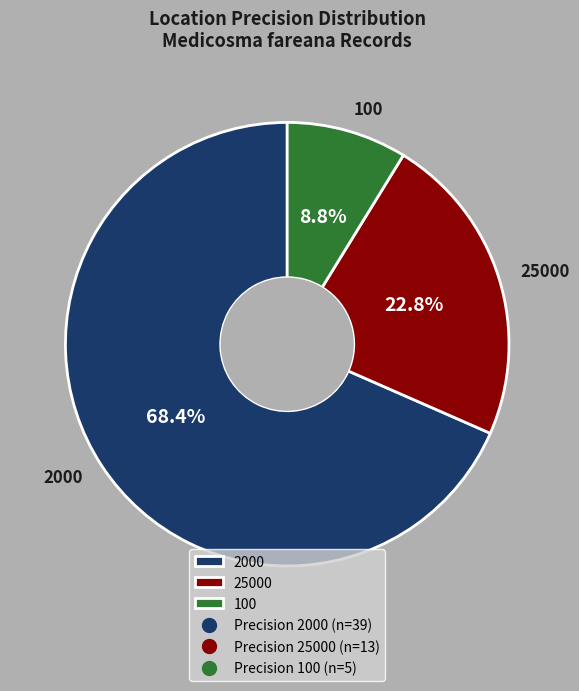

Which slice is the smallest?

100